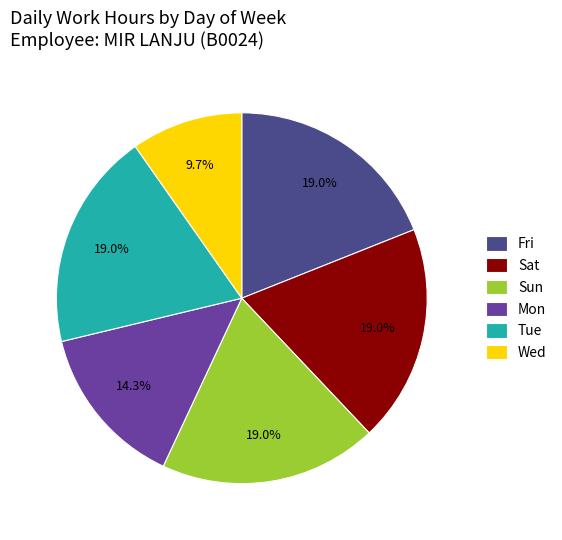

Count the number of slices in the pie.

6